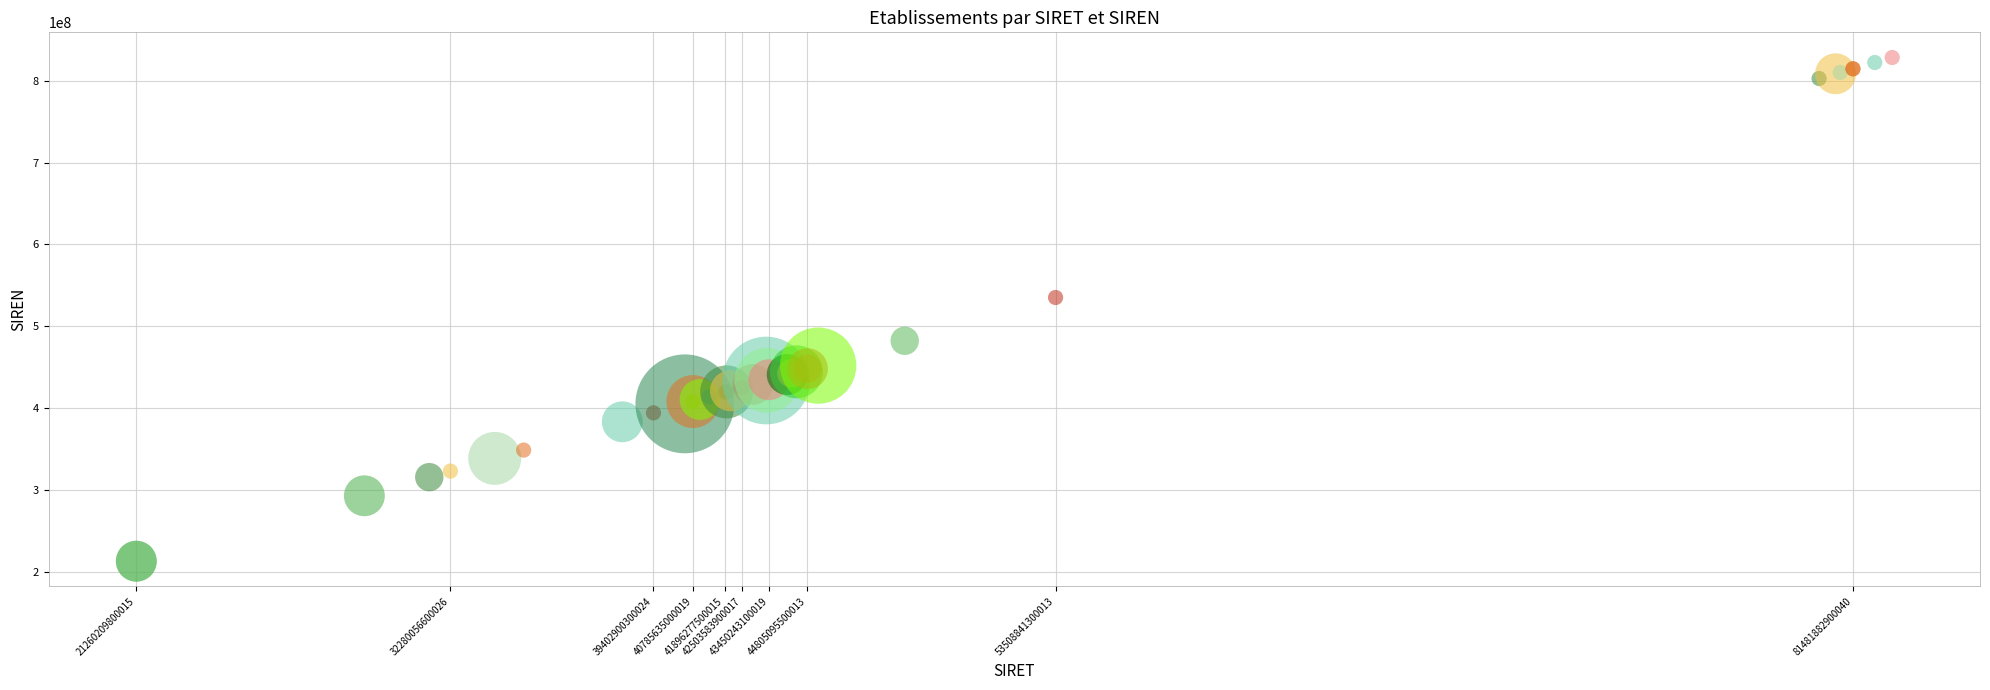

What Y value in the scatter plot is closest to 520594668?

535088413